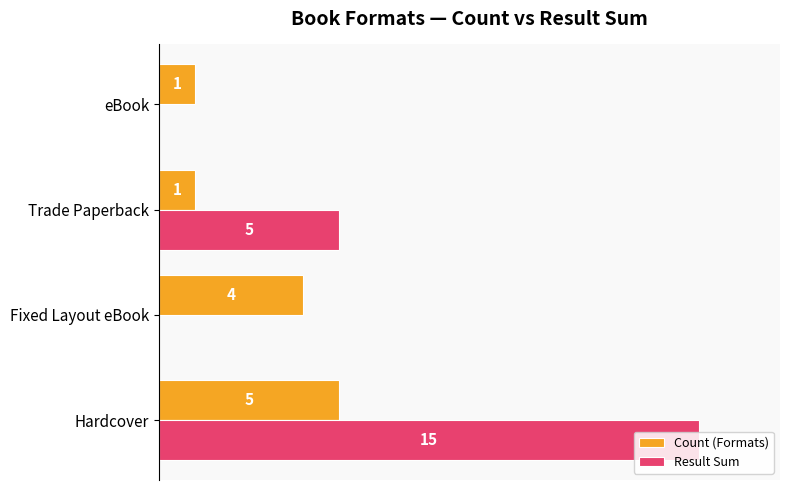

Count the number of data series in this chart.

2